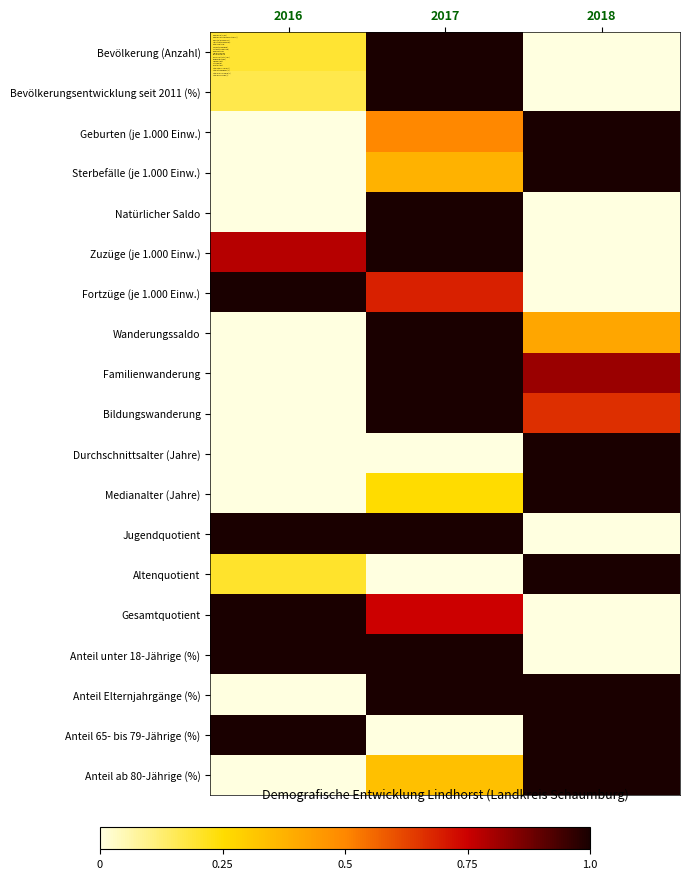

Count the number of categories in the chart.

3